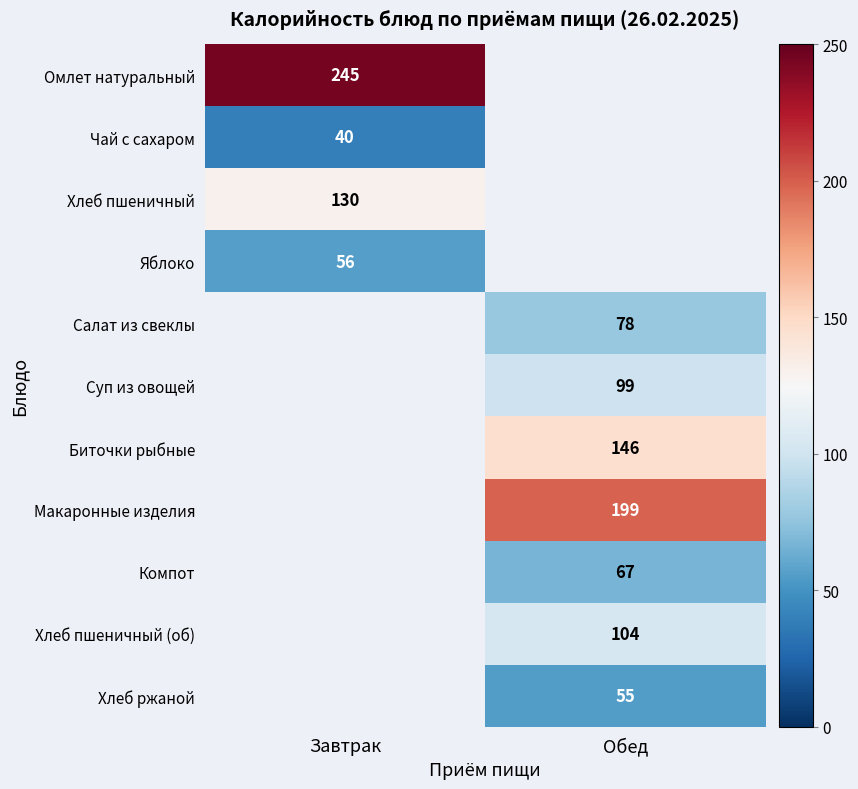

What is the greatest value displayed?

245.0